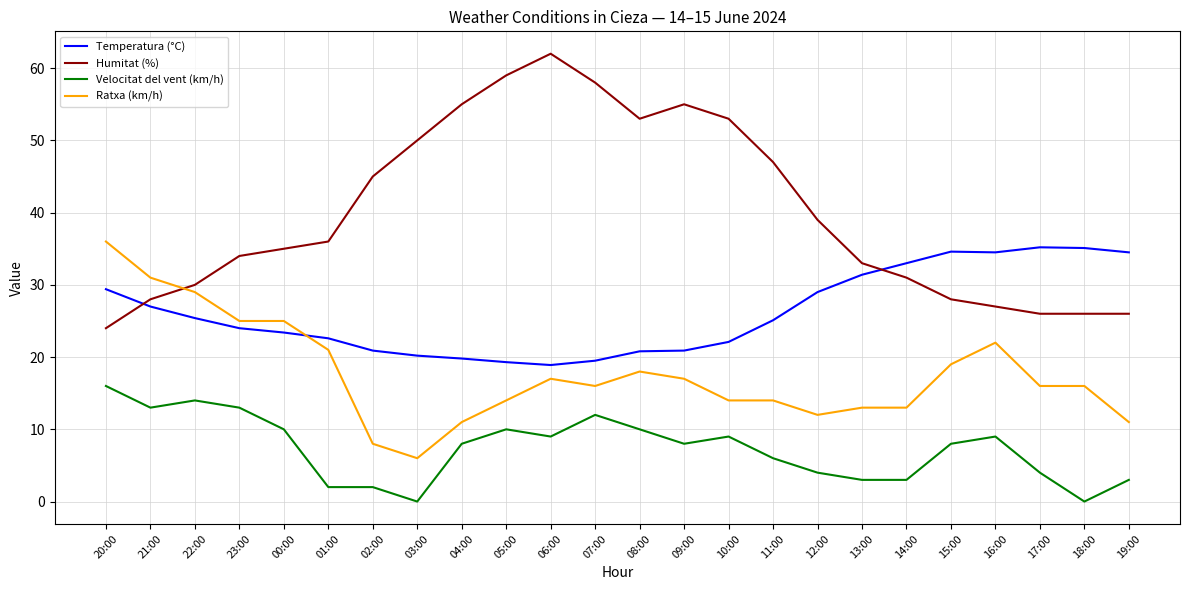

What position from the left is 17:00?

22